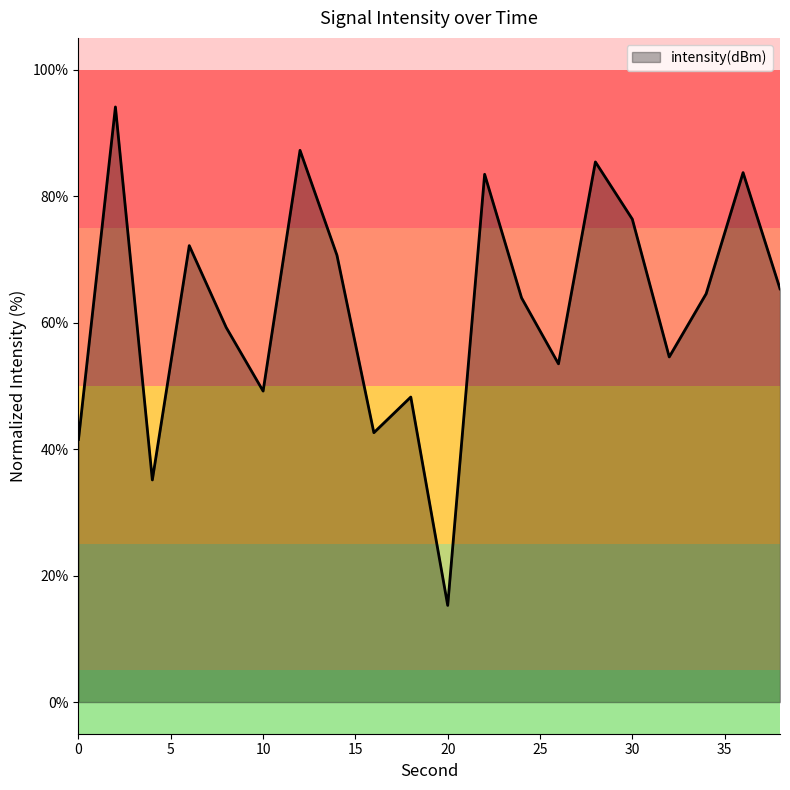

What is the smallest value displayed?

15.3